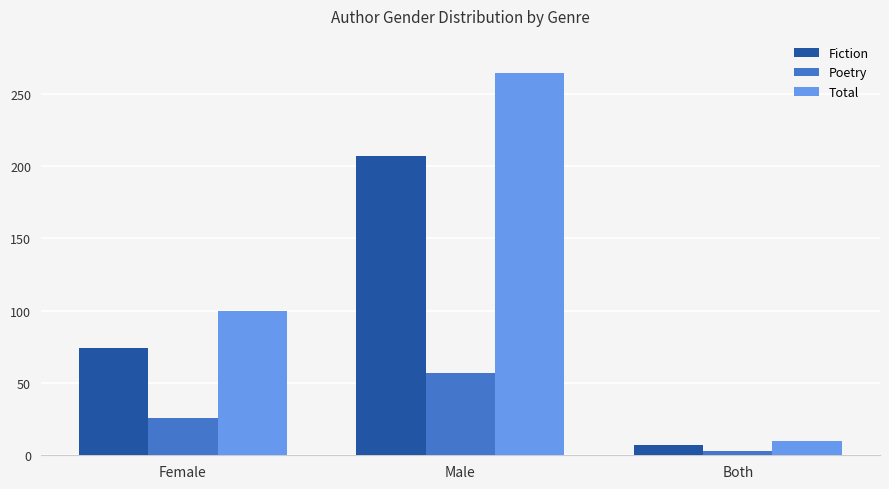

Between Female and Male, which series saw the biggest shift?

Total